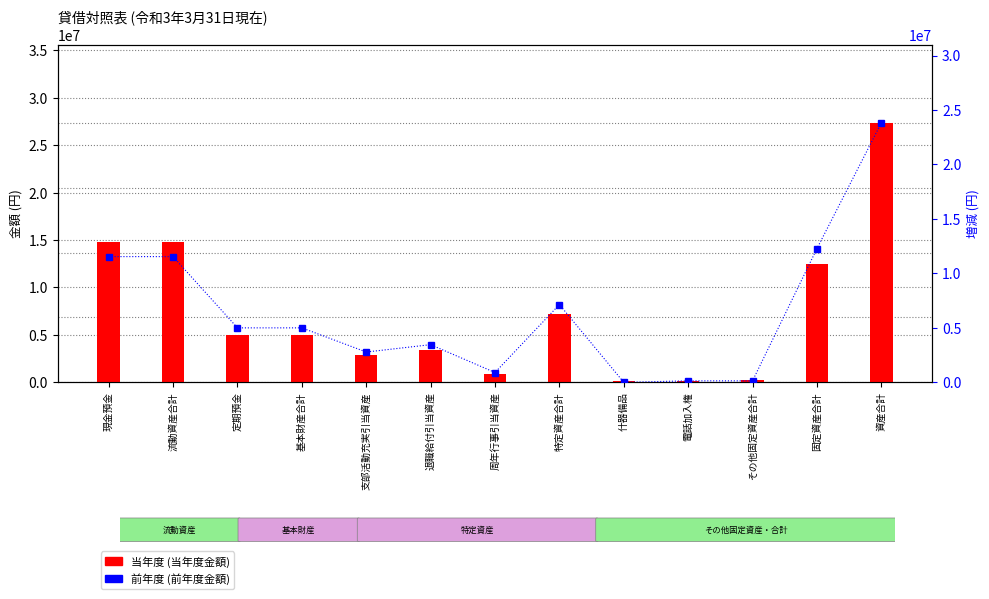

Which has a higher value, 支部活動充実引当資産 or 周年行事引当資産?

支部活動充実引当資産